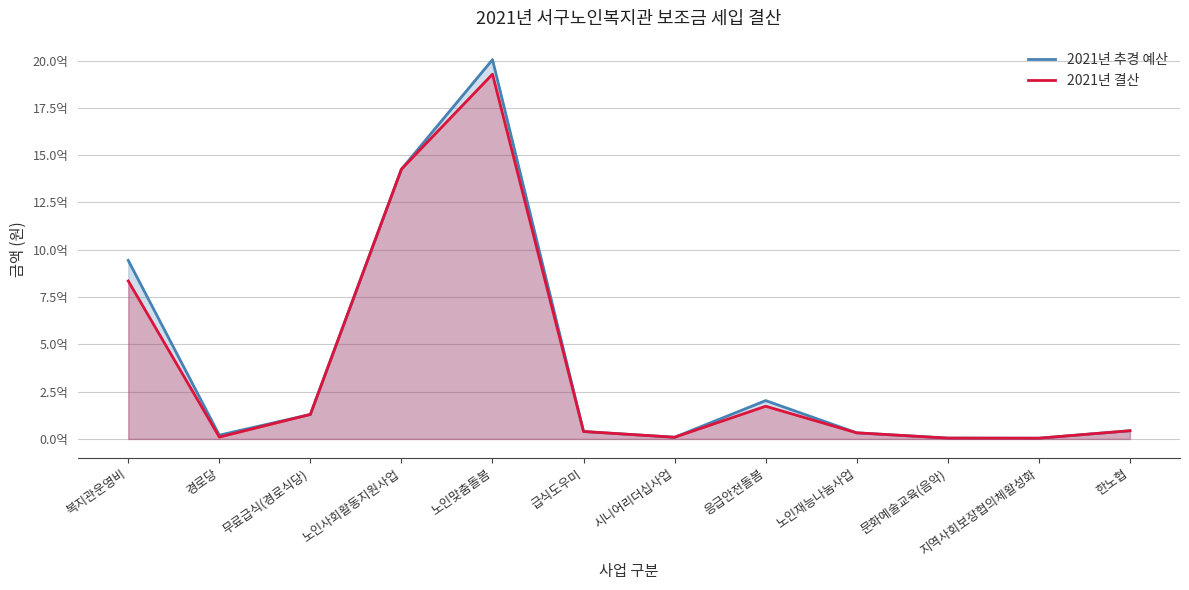

Where is the first local maximum for 2021년 추경 예산?

노인맞춤돌봄